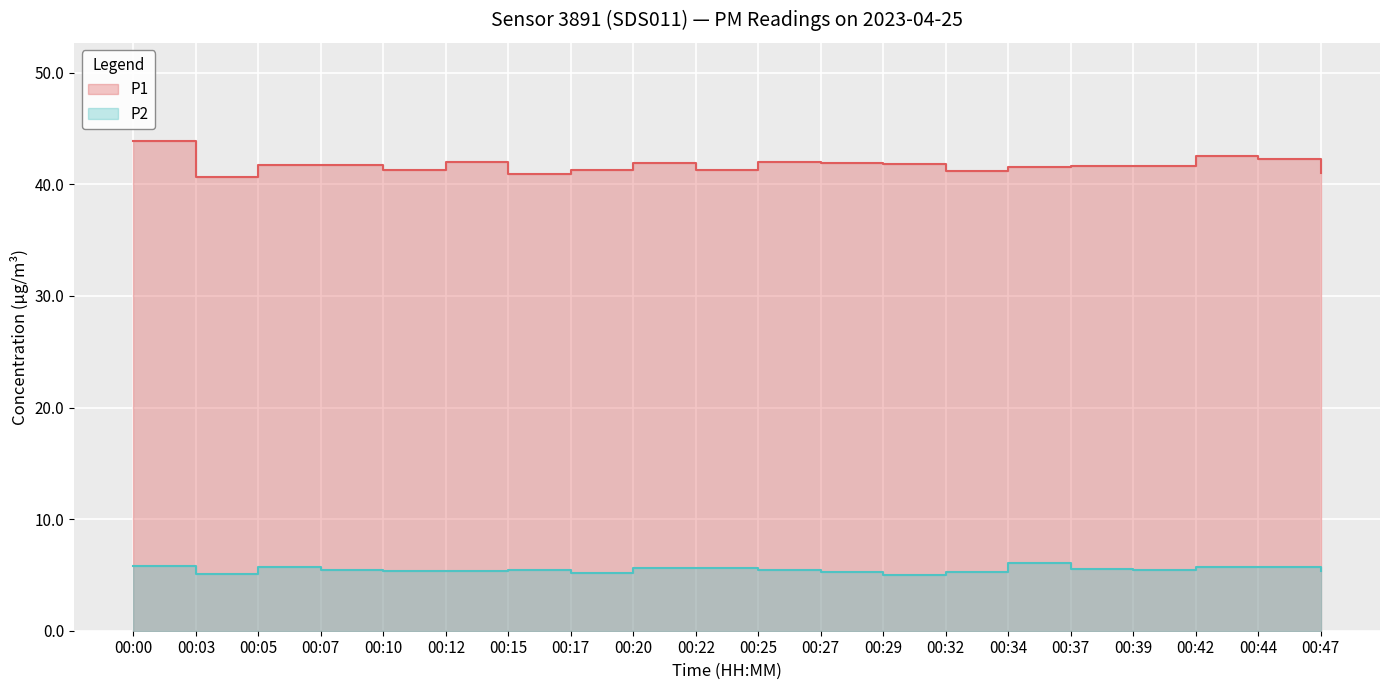

The P1 series shows 13.8 at 00:34. True or false?

False